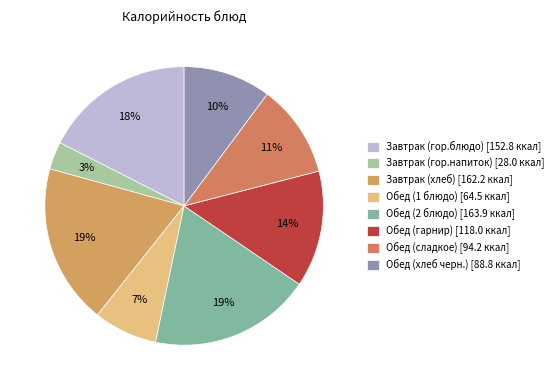

How many slices are in this pie chart?

8